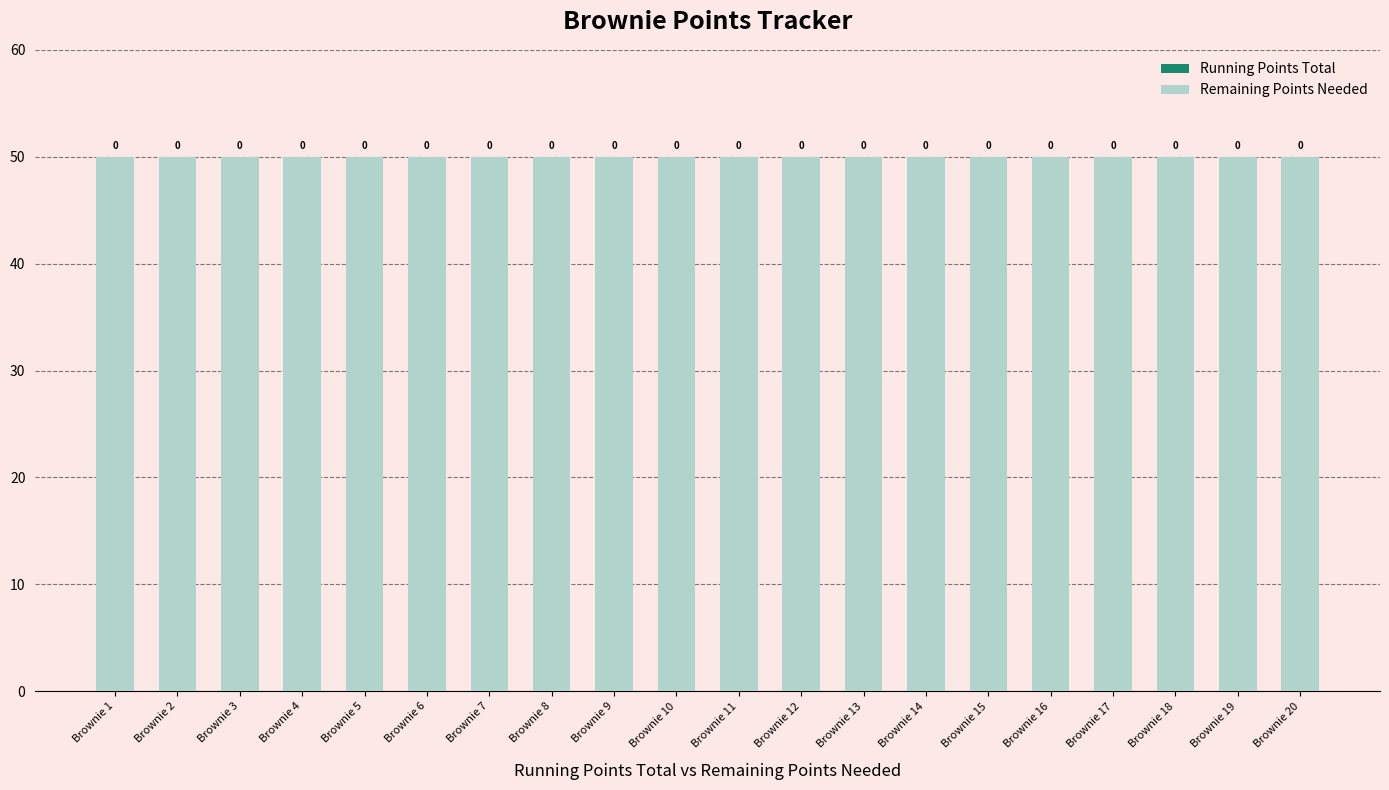

Where is Running Points Total nearest to the value 0?

Brownie 1